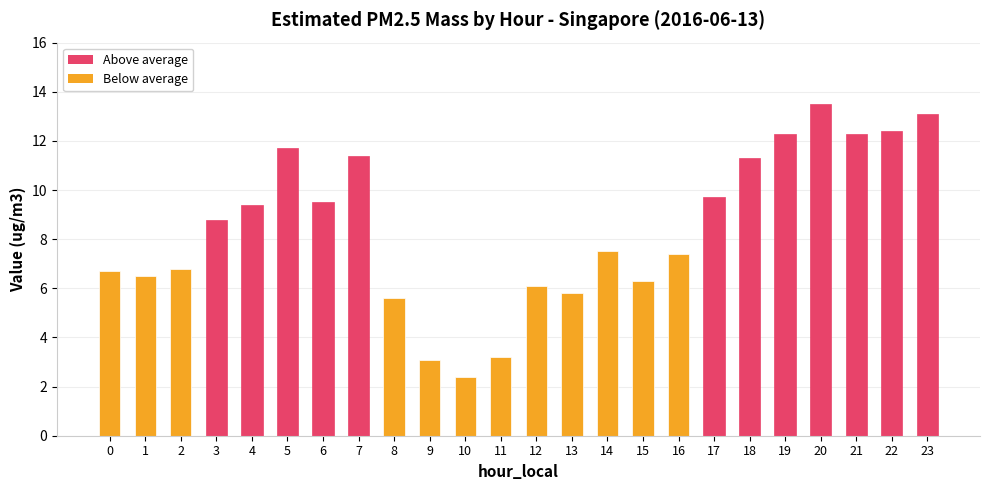

Is it true that the value at 9 is 4.6?

False